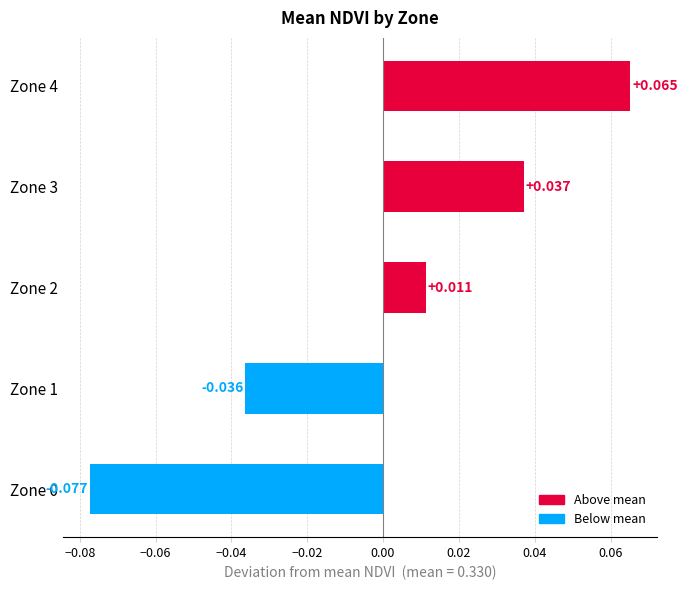

How many bars are there in total?

5